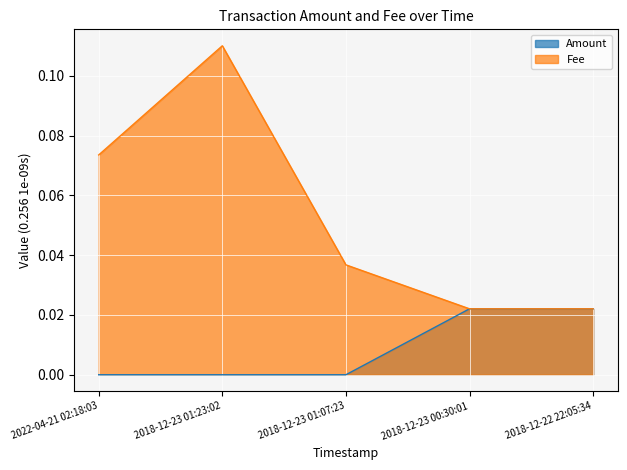

Reading left to right, transcribe all the data shown in this chart.

Amount: 2022-04-21 02:18:03=0.0	2018-12-23 01:23:02=0.0	2018-12-23 01:07:23=0.0	2018-12-23 00:30:01=0.0	2018-12-22 22:05:34=0.0
Fee: 2022-04-21 02:18:03=0.1	2018-12-23 01:23:02=0.1	2018-12-23 01:07:23=0.0	2018-12-23 00:30:01=0.0	2018-12-22 22:05:34=0.0